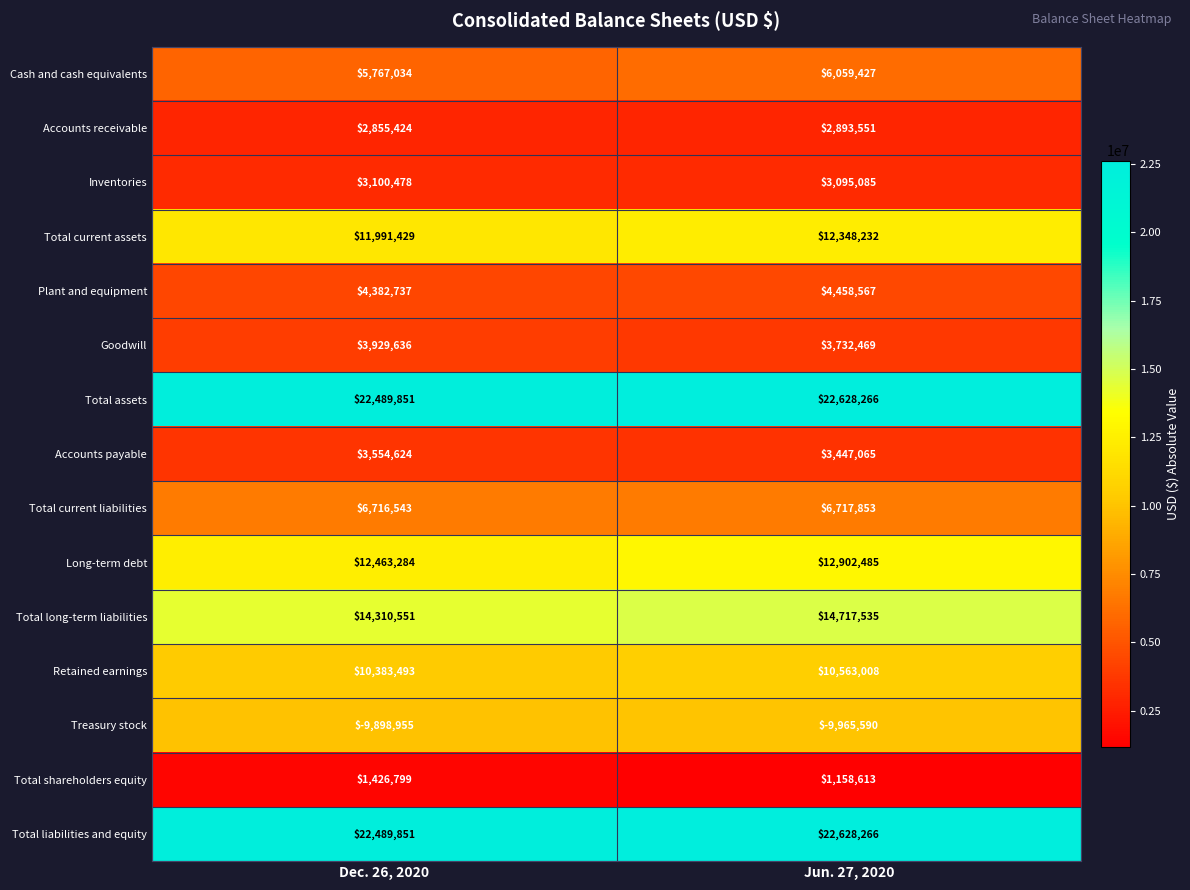

Reading left to right, what are all the values shown in this chart?

Cash and cash equivalents: Dec. 26, 2020=5767034	Jun. 27, 2020=6059427
Accounts receivable: Dec. 26, 2020=2855424	Jun. 27, 2020=2893551
Inventories: Dec. 26, 2020=3100478	Jun. 27, 2020=3095085
Total current assets: Dec. 26, 2020=11991429	Jun. 27, 2020=12348232
Plant and equipment: Dec. 26, 2020=4382737	Jun. 27, 2020=4458567
Goodwill: Dec. 26, 2020=3929636	Jun. 27, 2020=3732469
Total assets: Dec. 26, 2020=22489851	Jun. 27, 2020=22628266
Accounts payable: Dec. 26, 2020=3554624	Jun. 27, 2020=3447065
Total current liabilities: Dec. 26, 2020=6716543	Jun. 27, 2020=6717853
Long-term debt: Dec. 26, 2020=12463284	Jun. 27, 2020=12902485
Total long-term liabilities: Dec. 26, 2020=14310551	Jun. 27, 2020=14717535
Retained earnings: Dec. 26, 2020=10383493	Jun. 27, 2020=10563008
Treasury stock: Dec. 26, 2020=-9898955	Jun. 27, 2020=-9965590
Total shareholders equity: Dec. 26, 2020=1426799	Jun. 27, 2020=1158613
Total liabilities and equity: Dec. 26, 2020=22489851	Jun. 27, 2020=22628266